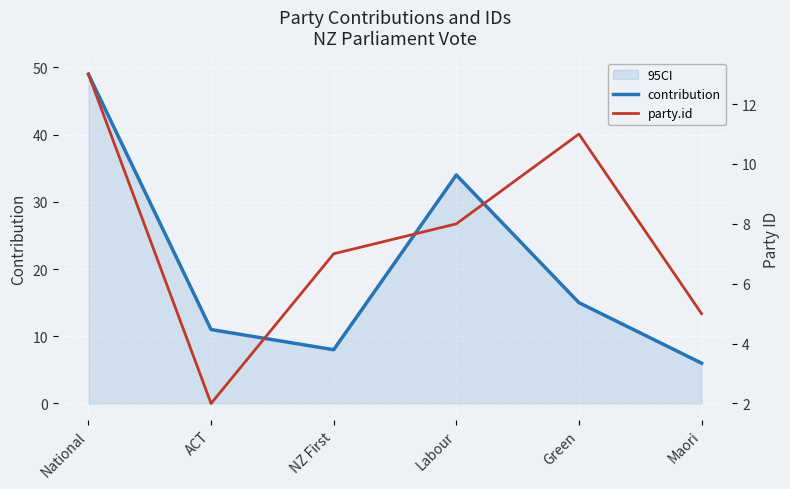

At how many categories does at least one series exceed 28?

2